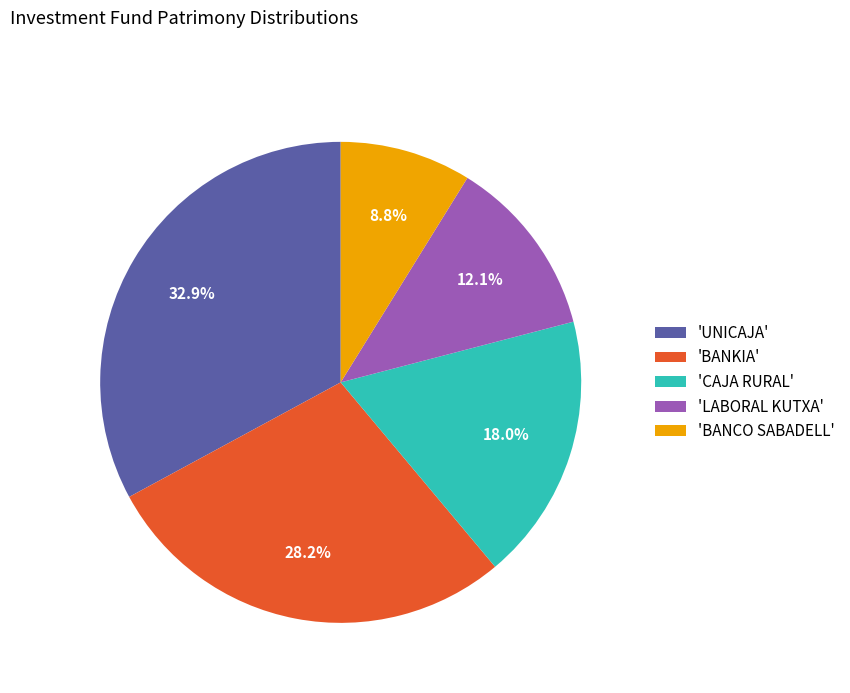

To the nearest percent, what is the average slice percentage?

20%